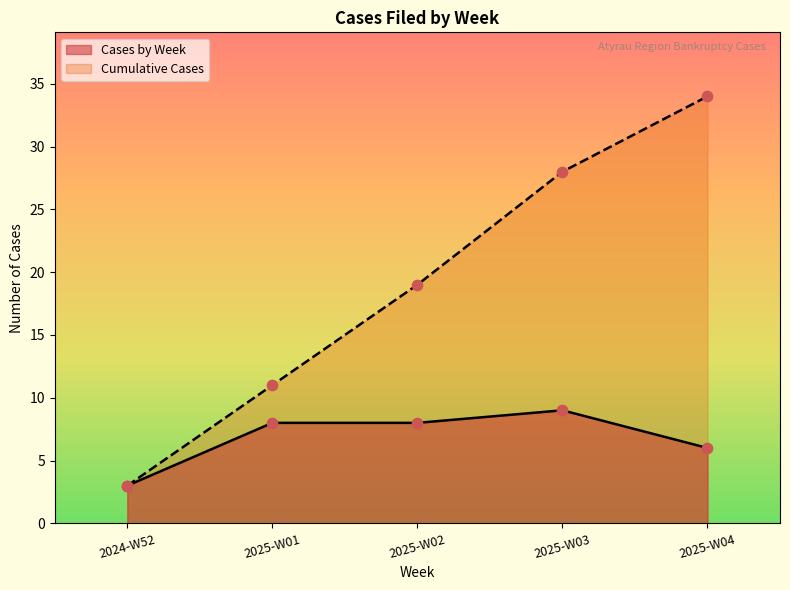

Which series has the largest Y range (max minus min)?

Cumulative Cases